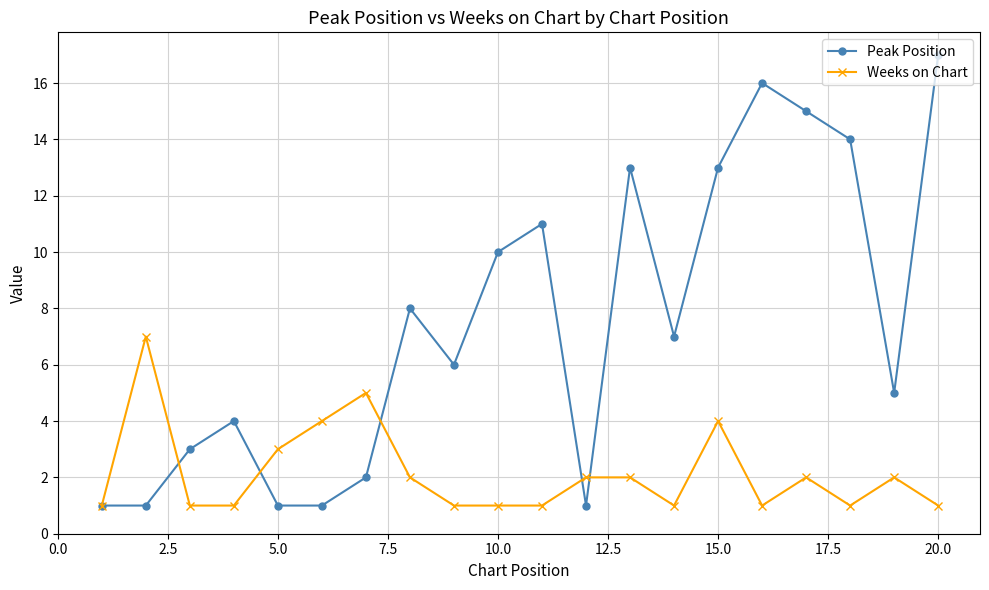

How many categories are shown in the chart?

20